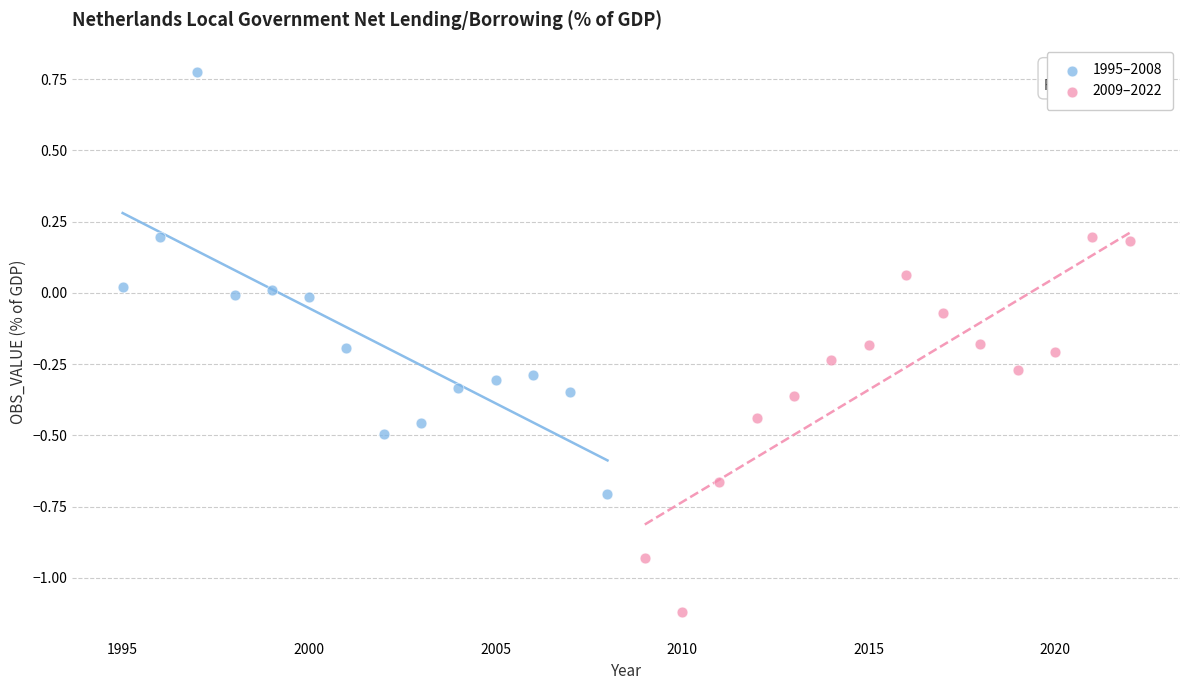

Which series has the widest spread of Y values?

1995–2008